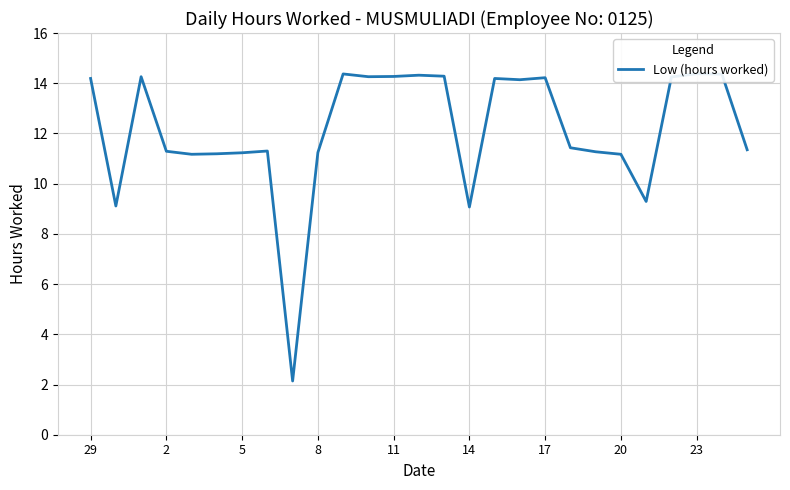

What is the minimum value shown in the chart?

2.1